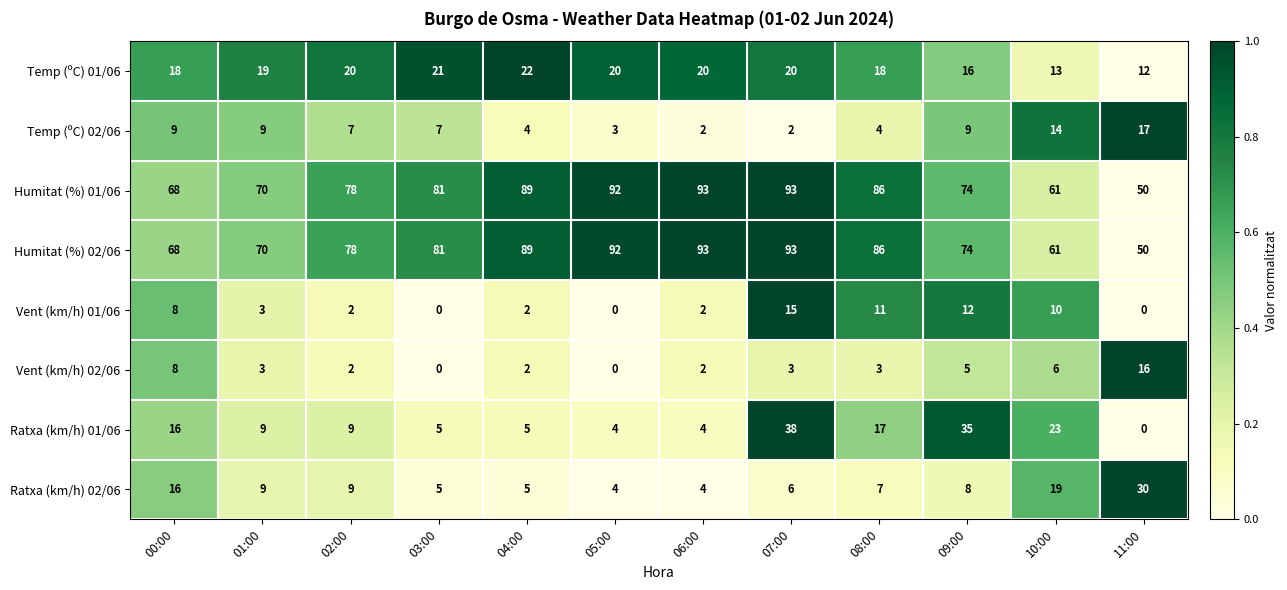

At which category is the sum across all series the highest?

07:00